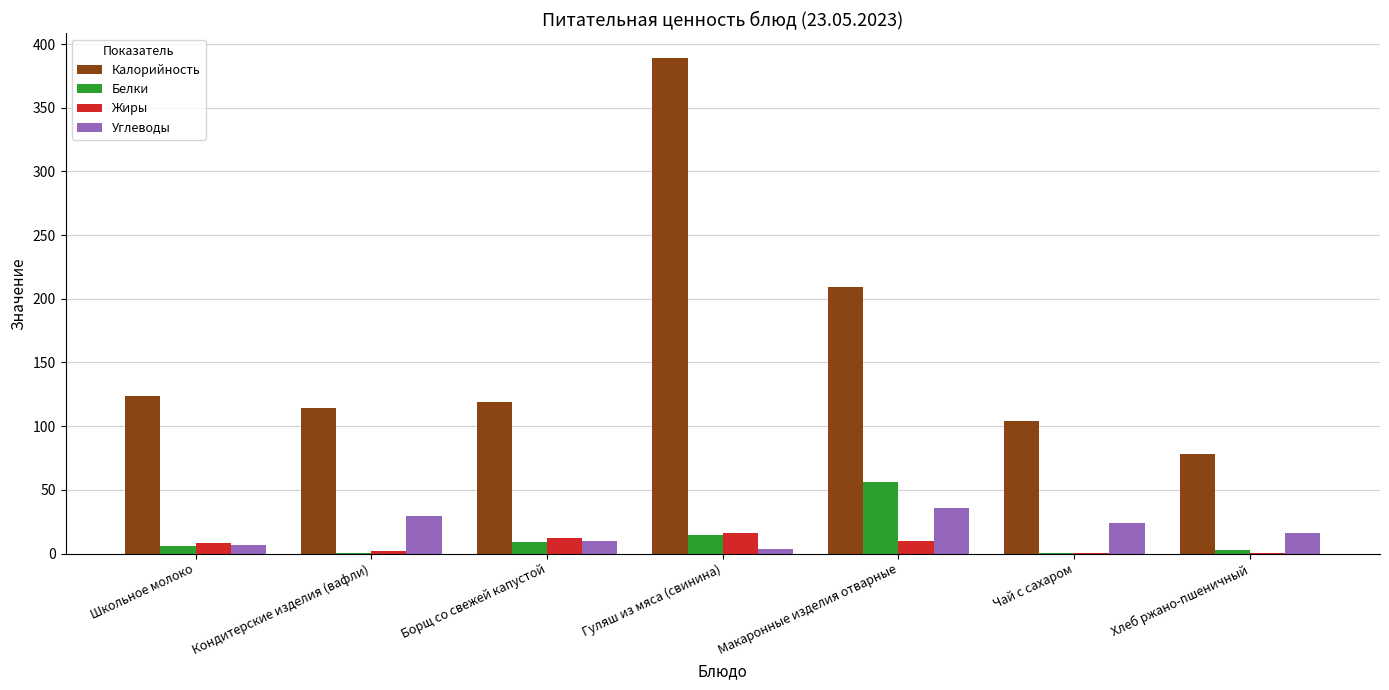

What is the approximate value of Белки at Хлеб ржано-пшеничный?

2.6